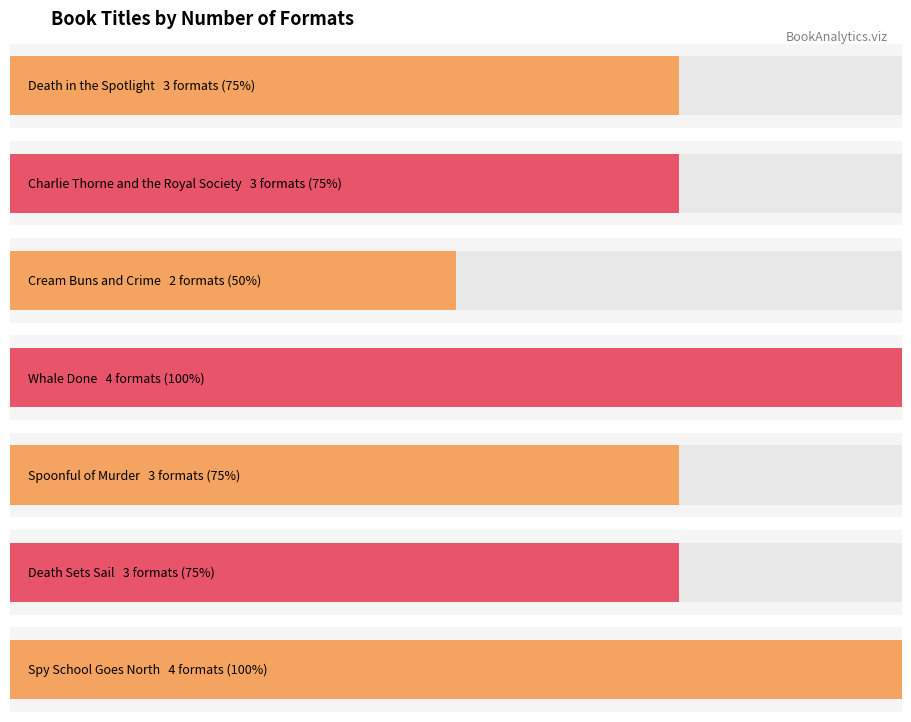

What is the ratio of the value at Spoonful of Murder to the value at Charlie Thorne and the Royal Society?

1.0